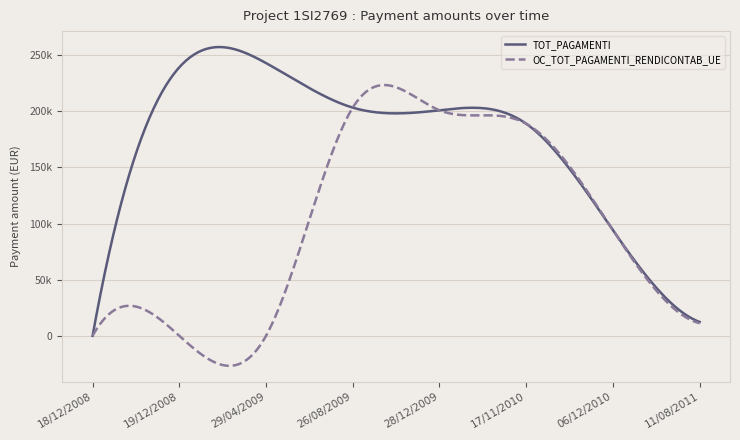

What are all the series names shown in the legend?

TOT_PAGAMENTI, OC_TOT_PAGAMENTI_RENDICONTAB_UE